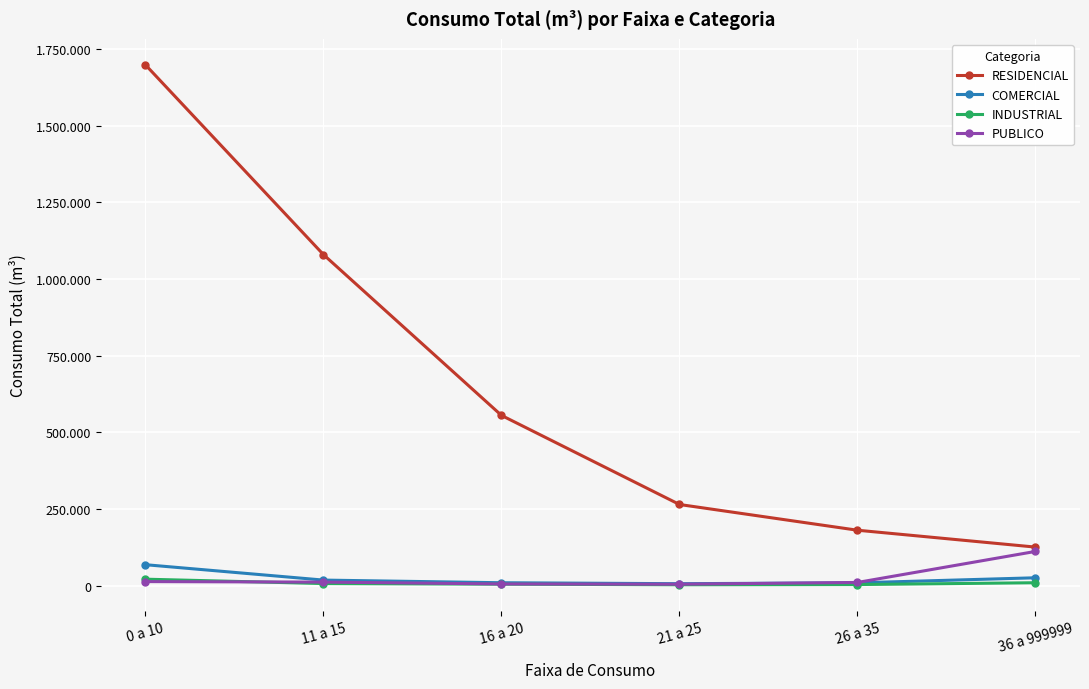

Reading left to right, transcribe all the data shown in this chart.

RESIDENCIAL: 0 a 10=1697893	11 a 15=1079275	16 a 20=555135	21 a 25=264723	26 a 35=180823	36 a 999999=125817
COMERCIAL: 0 a 10=68428	11 a 15=18264	16 a 20=9631	21 a 25=6515	26 a 35=9307	36 a 999999=25799
INDUSTRIAL: 0 a 10=21212	11 a 15=6973	16 a 20=4960	21 a 25=3045	26 a 35=3703	36 a 999999=9628
PUBLICO: 0 a 10=13329	11 a 15=11746	16 a 20=5642	21 a 25=4843	26 a 35=10591	36 a 999999=111740